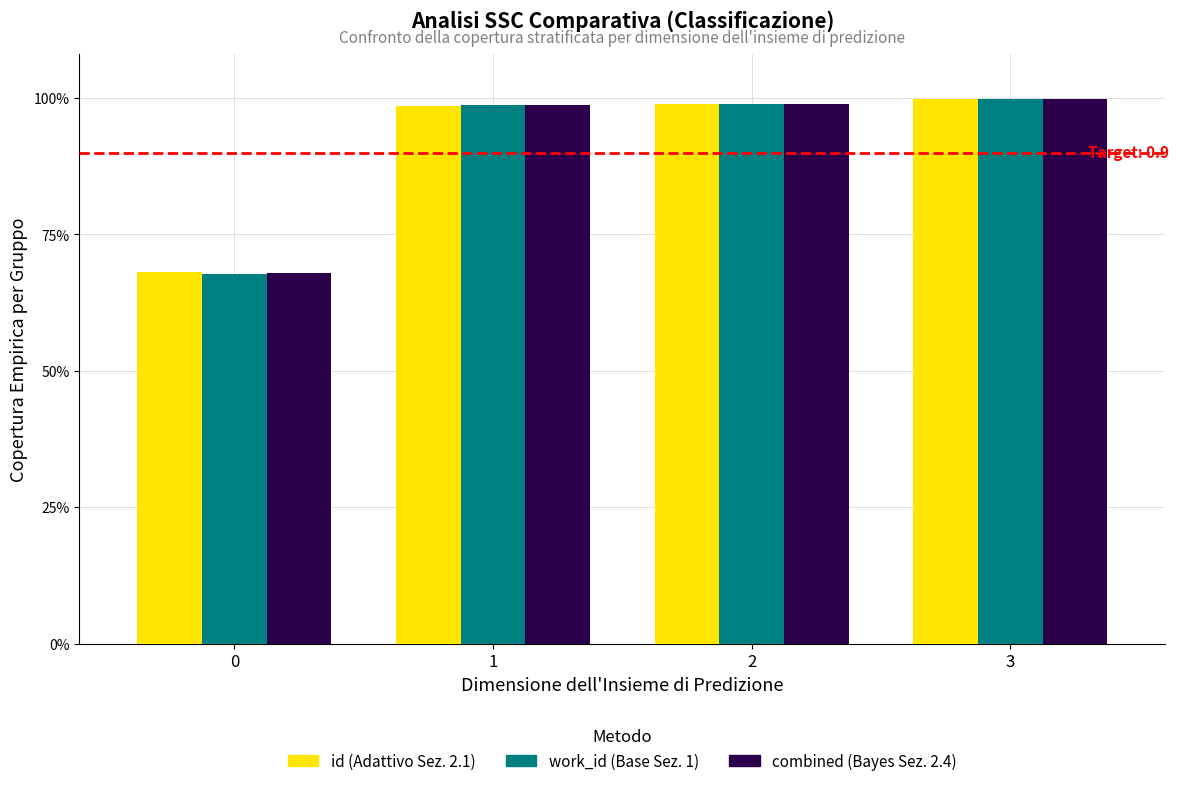

What is the value of the combined (Bayes Sez. 2.4) bar at the 2nd from the left?

1.0